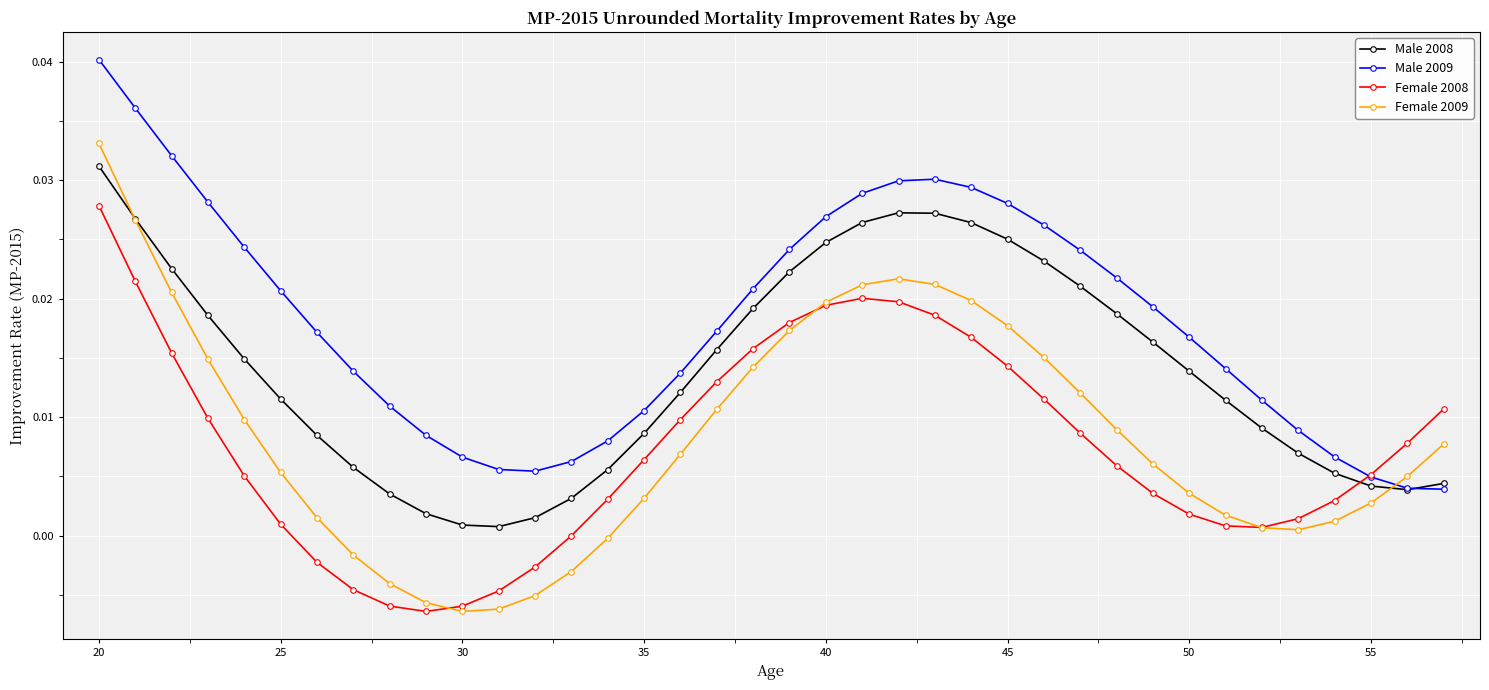

True or false: Male 2009 has more than 0 interior local peaks.

True